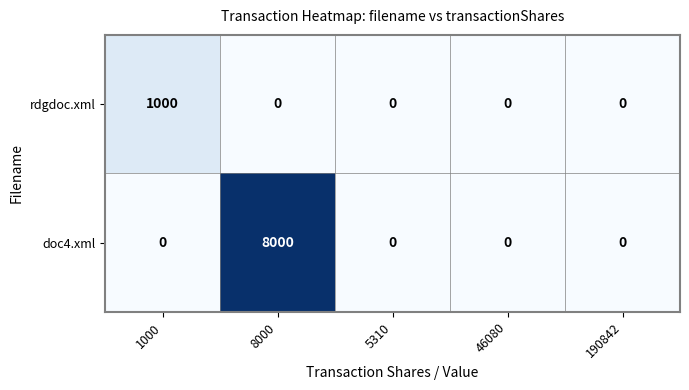

Which series has the largest total across all categories?

doc4.xml